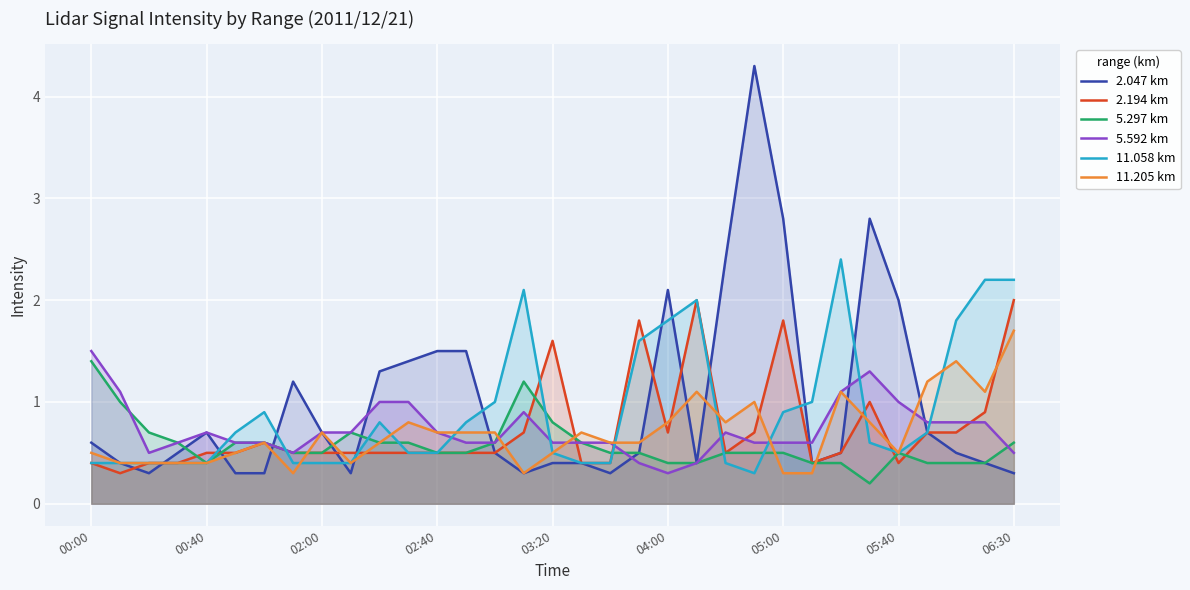

What position from the right is 9?

24